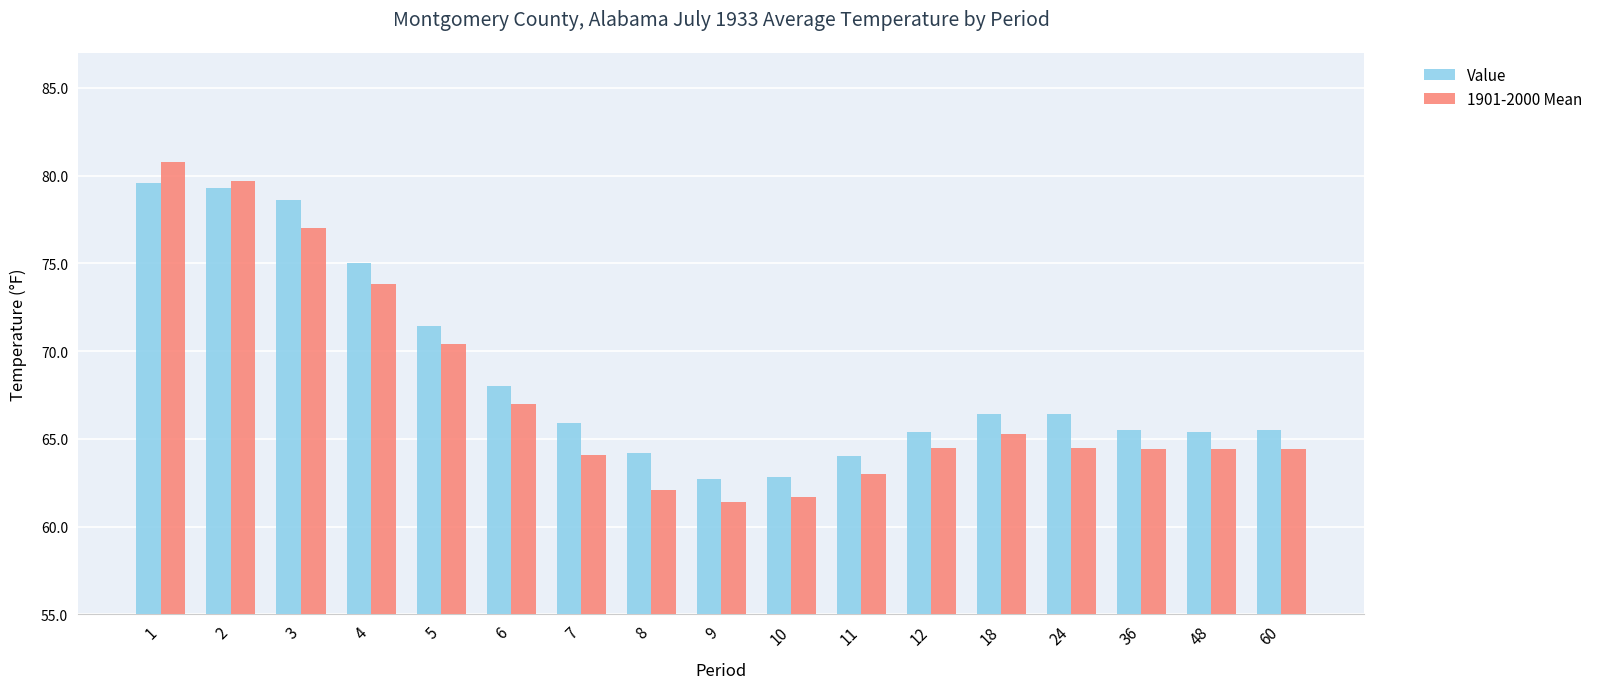

Rank the series by their maximum value, from highest to lowest.

1901-2000 Mean, Value